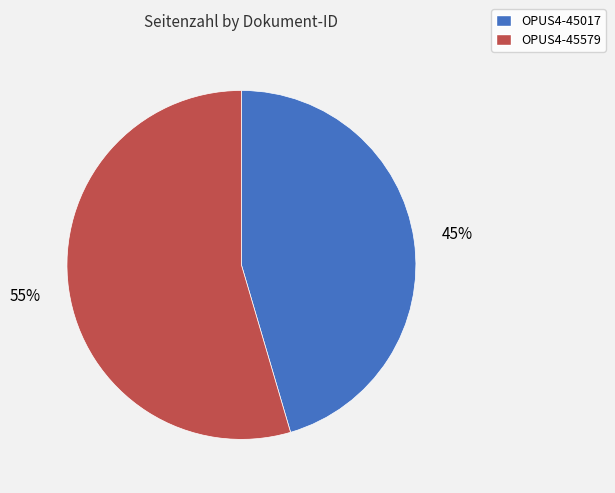

To the nearest percent, what is the combined percentage of OPUS4-45579 and OPUS4-45017?

100%